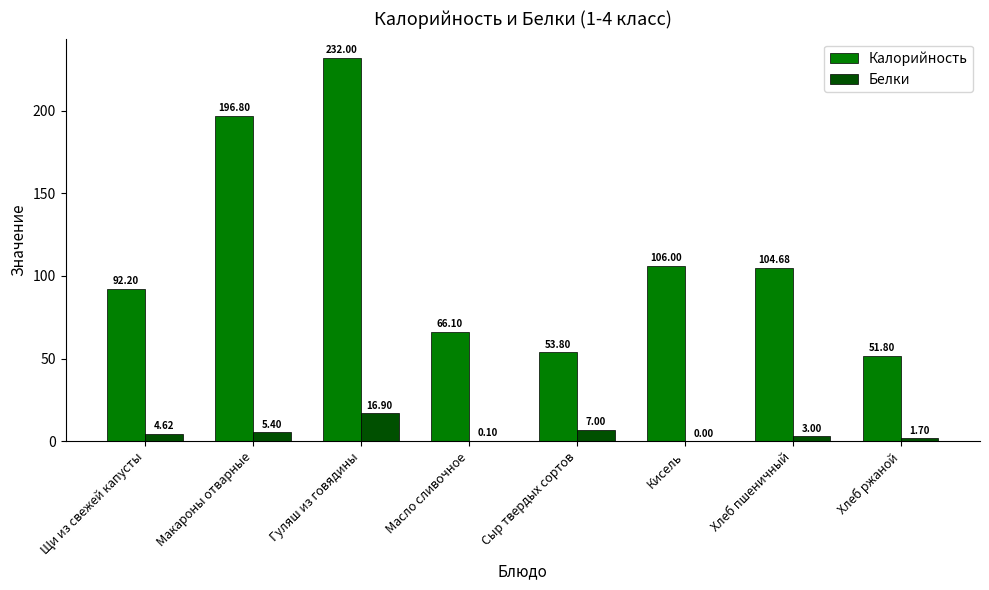

What is the approximate value of Калорийность at Гуляш из говядины?

232.0